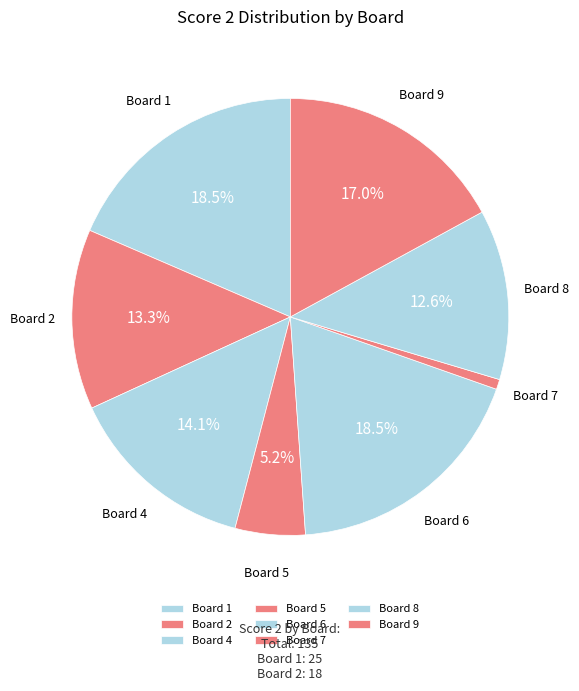

What percentage is NOT represented by Board 8?

87.4%